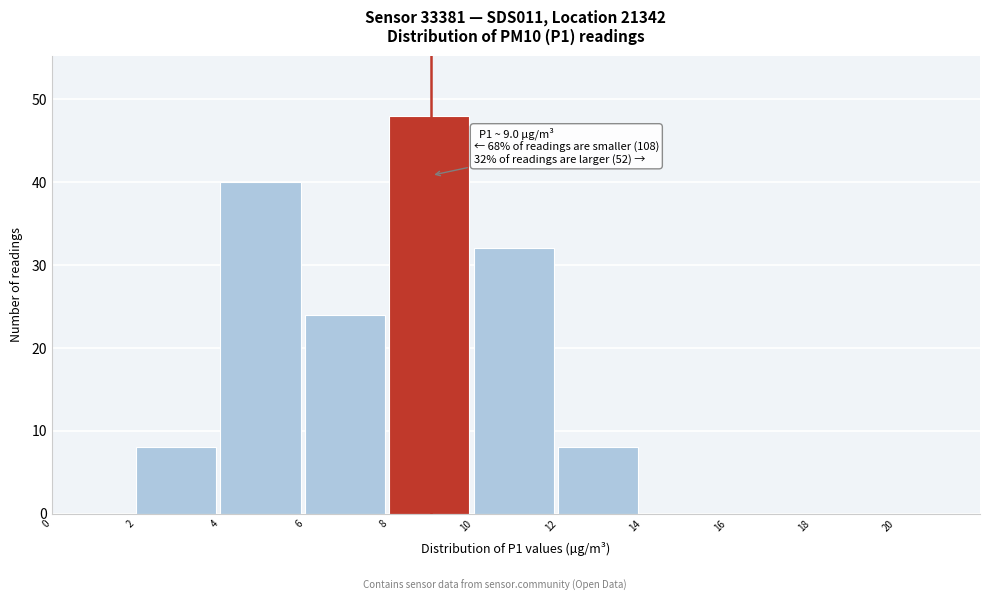

Which range on the x-axis has the tallest bar?

8 to 10